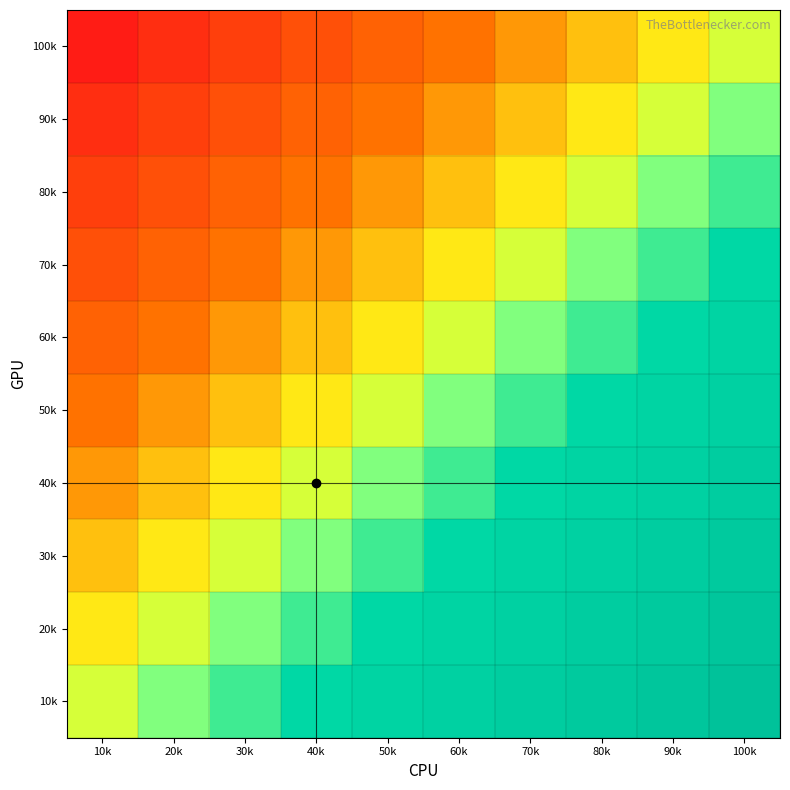

Which has a higher value, 40k or 50k?

50k